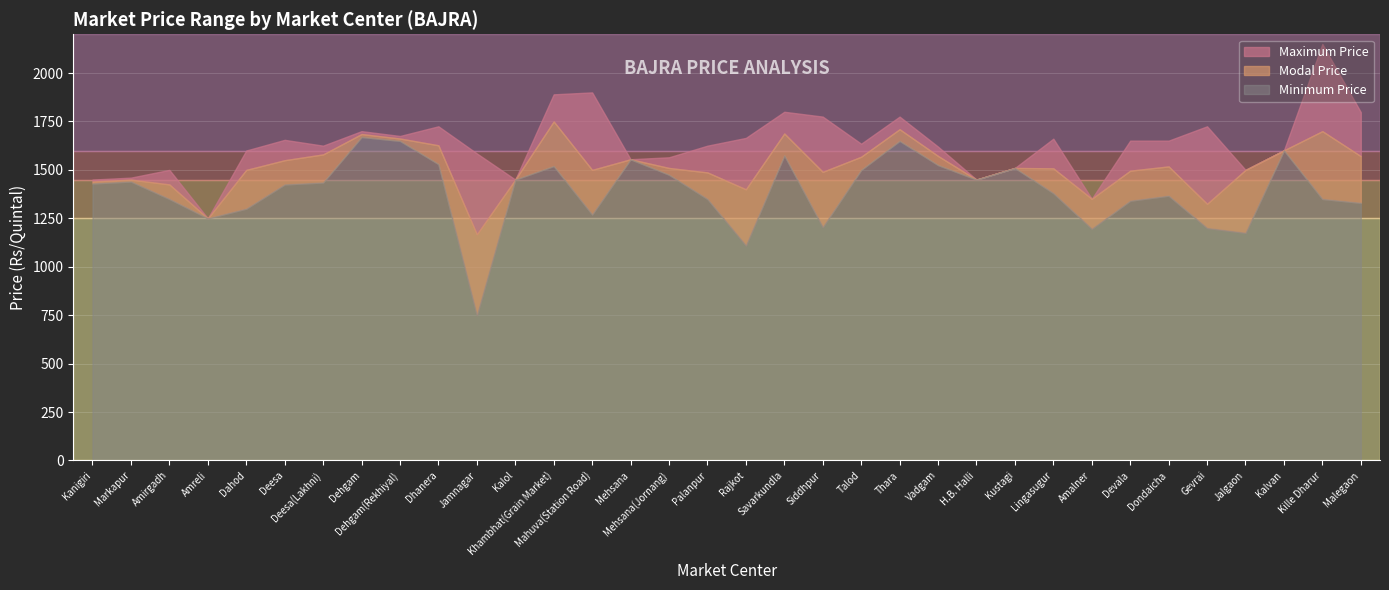

How many interior local peaks does the Maximum Price series have?

10